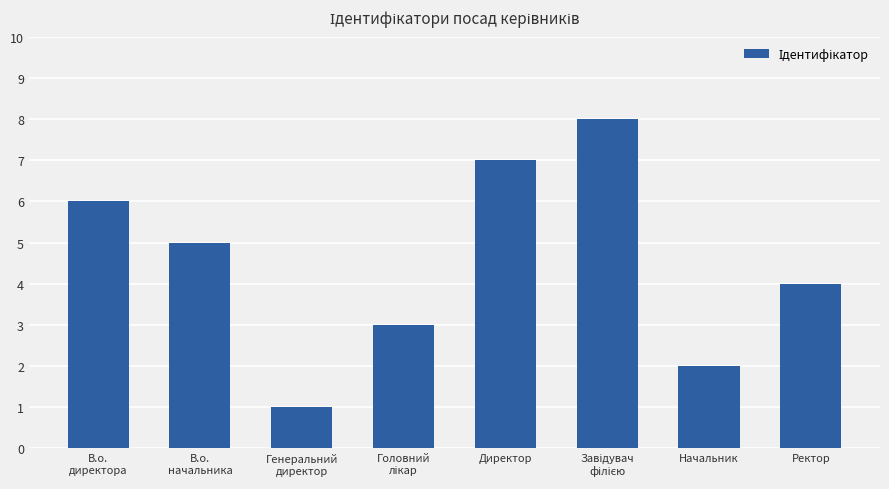

Is it true that the value at Начальник is 3?

False